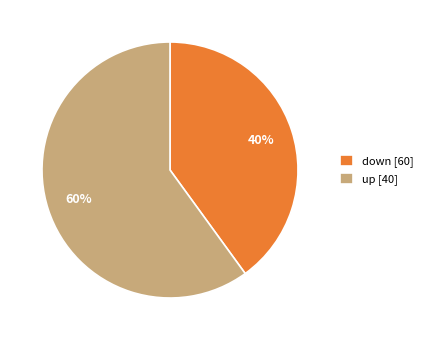

The up [40] slice represents 48% of the pie. True or false?

False